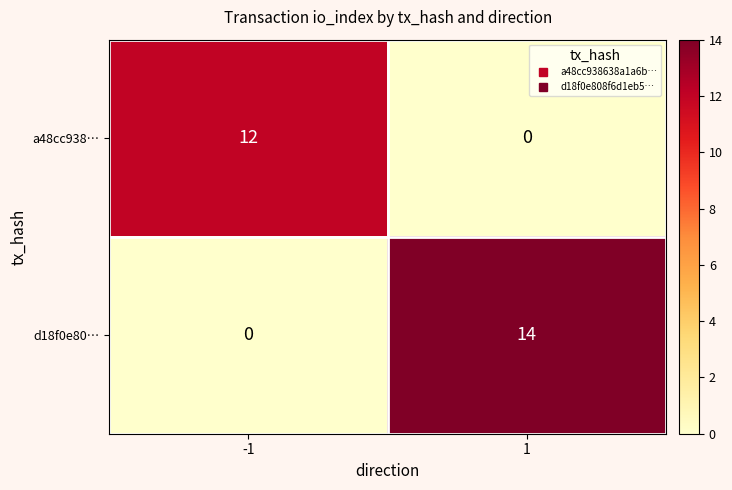

What is the difference between the maximum and minimum values in the d18f0e80… series?

14